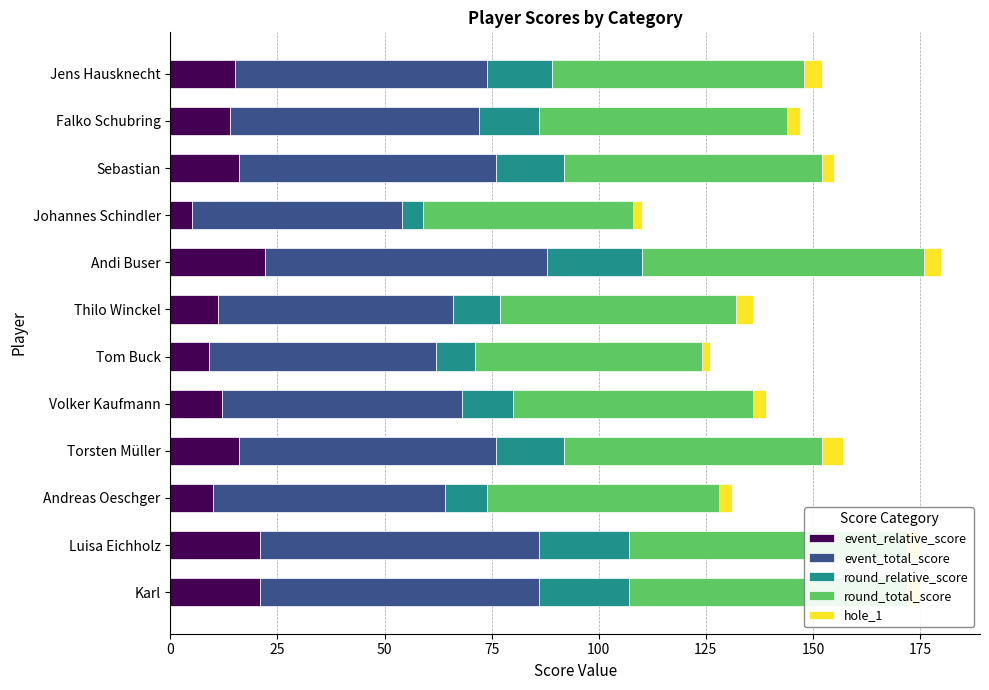

How many distinct data groups are displayed?

5